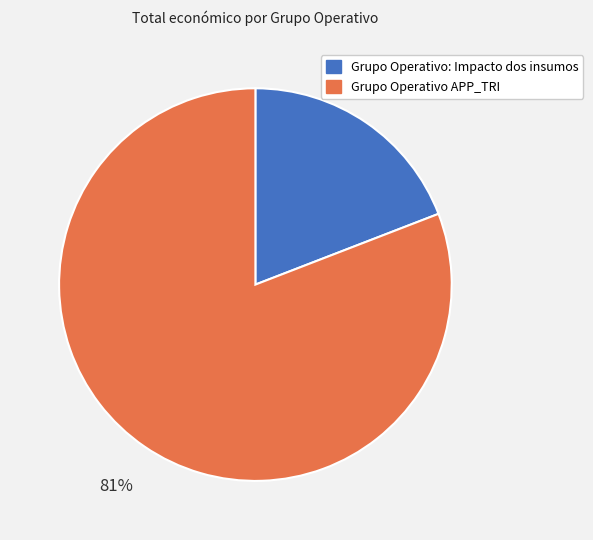

To the nearest percent, what percentage of the pie is Grupo Operativo APP_TRI?

81%